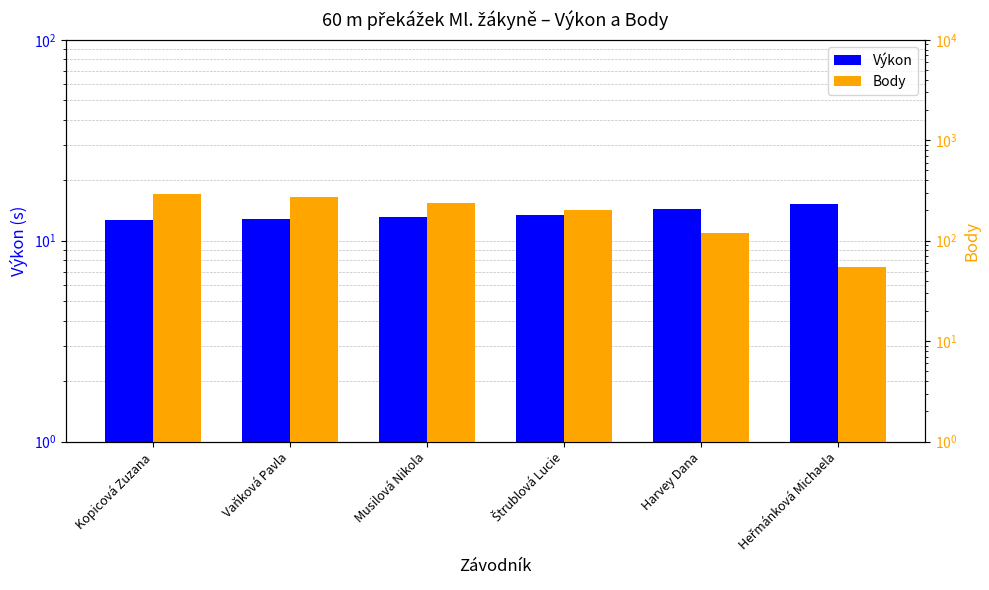

What is the total value across all series at Kopicová Zuzana?

302.7